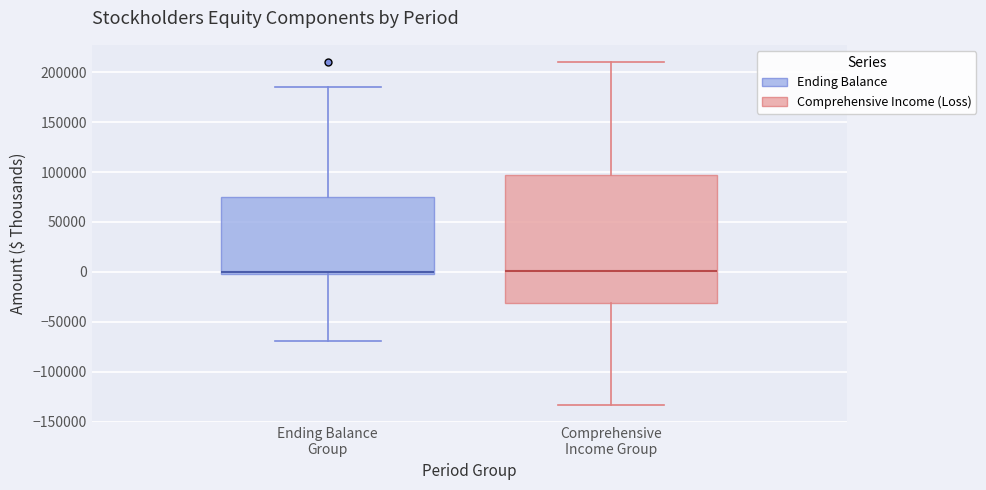

Reading left to right, read every box against the y-axis: the position of its median line, the range the box covers, and the ends of its whiskers. The values are not printed on the chart, so give them approximately, as read against the axis.

Ending Balance Group: median 0 (just above the box's lower edge), box 0 to 75000, whiskers -70000 to 185000
Comprehensive Income Group: median 0, box -30000 to 95000, whiskers -135000 to 210000